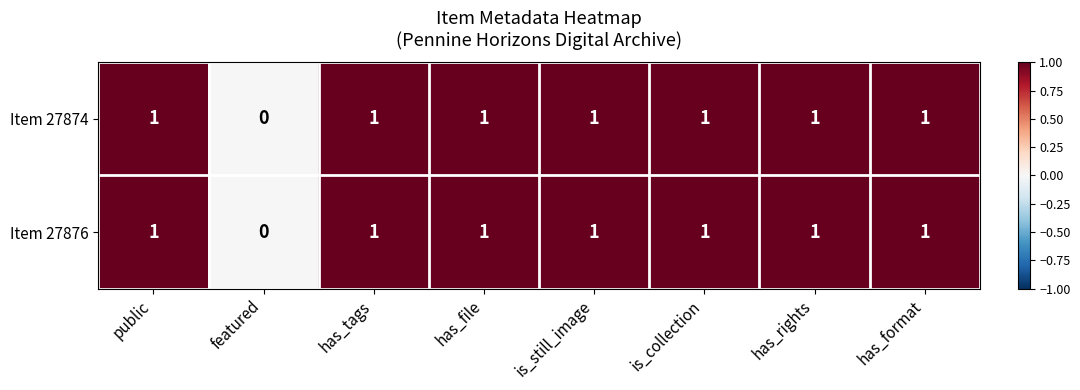

Where is Item 27874 nearest to the value 0?

featured